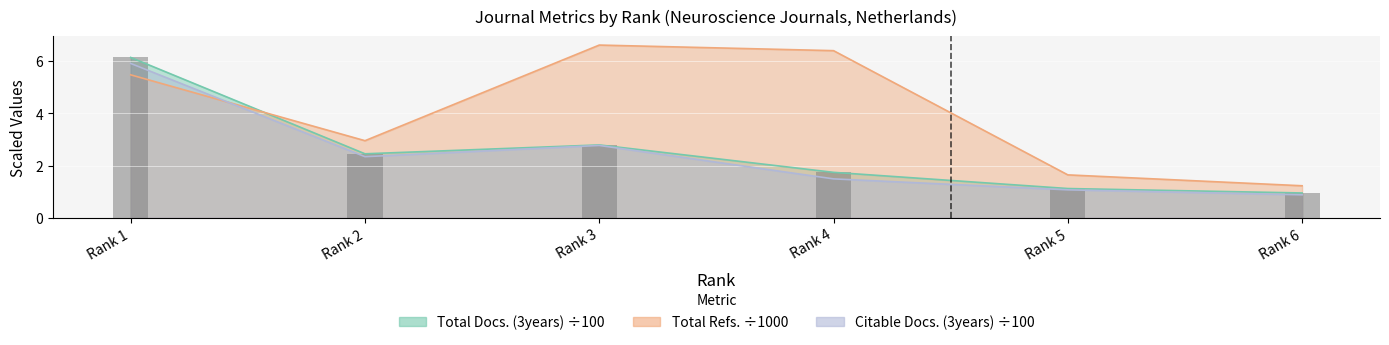

What are all the series names shown in the legend?

Total Docs. (3years), Total Refs., Citable Docs. (3years)